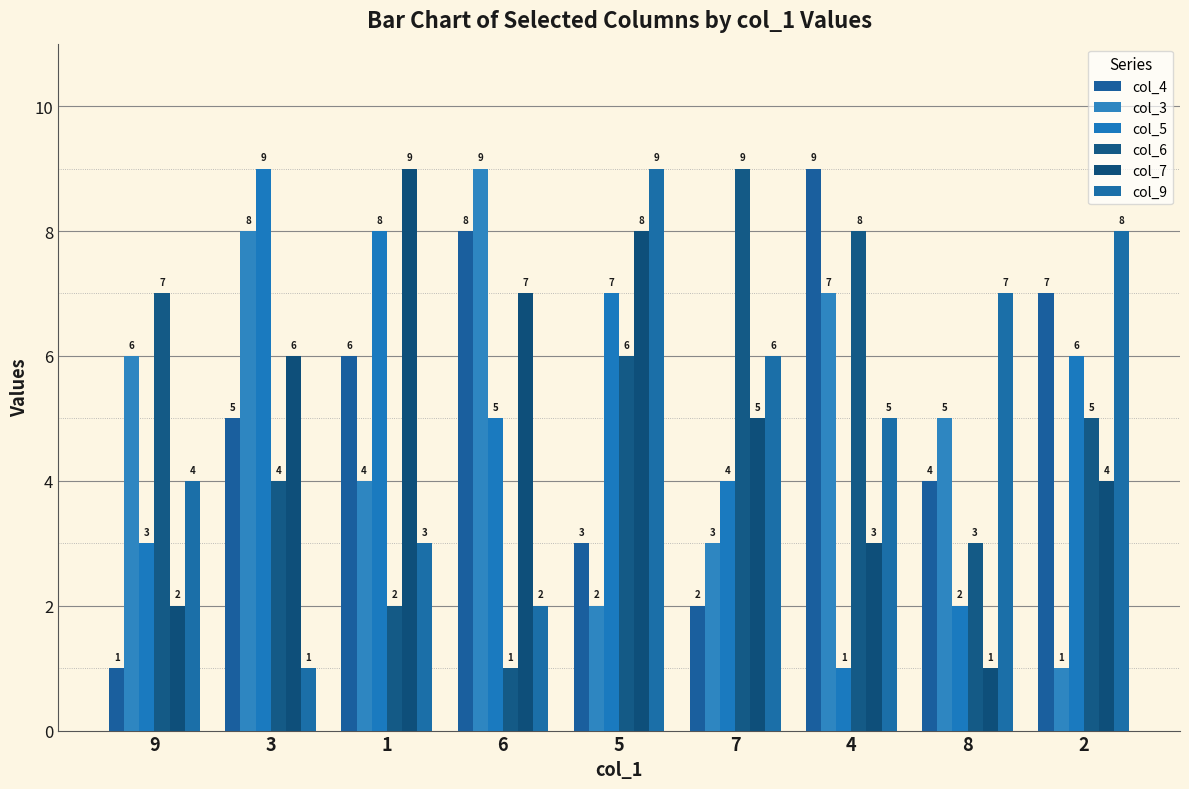

Which has a higher value, 9 or 8?

8